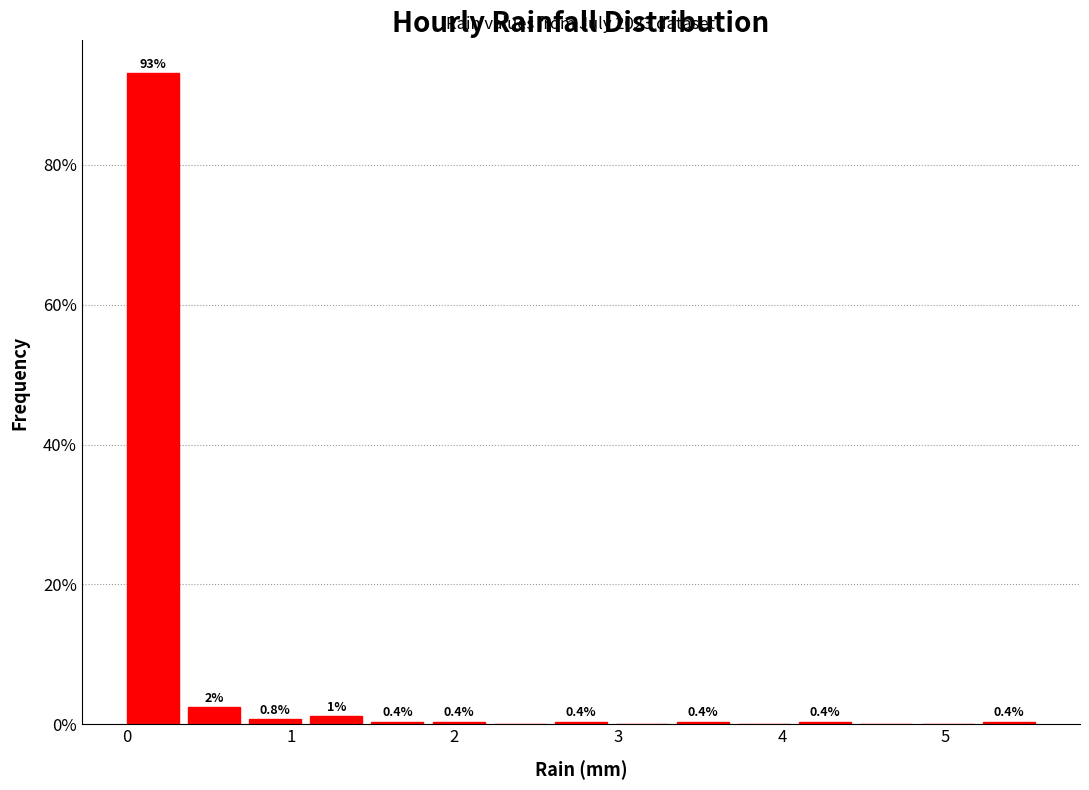

Around what value on the x-axis is the tallest bar? Give the approximate position of its centre, as read against the axis.

0.2